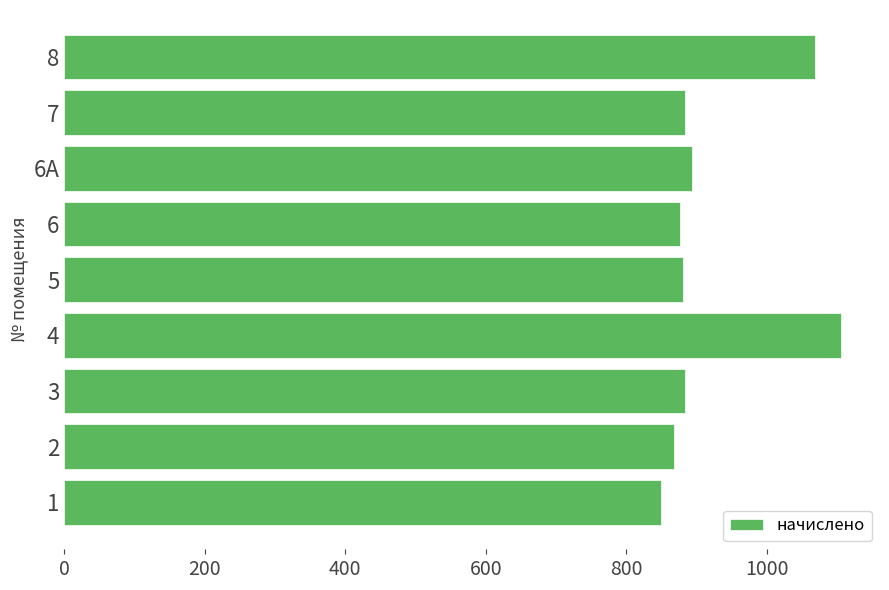

What is the maximum value shown in the chart?

1105.9